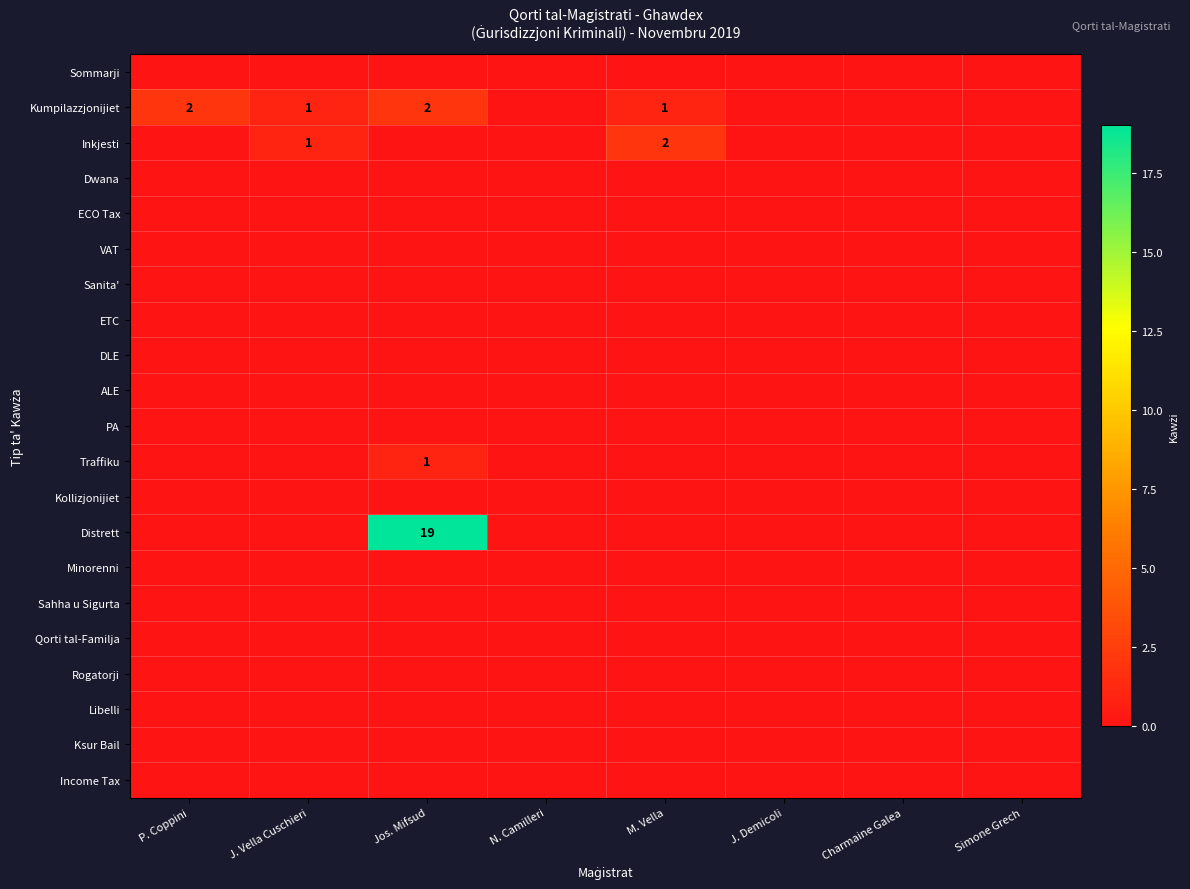

At which label does Qorti tal-Familja reach its minimum?

P. Coppini